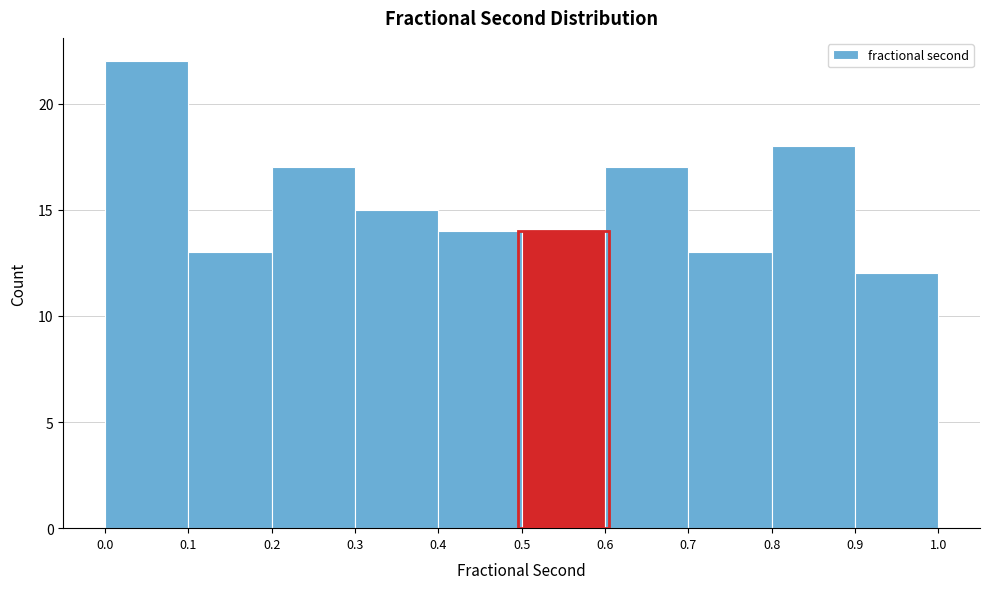

Which range on the x-axis has the tallest bar?

0.0 to 0.1